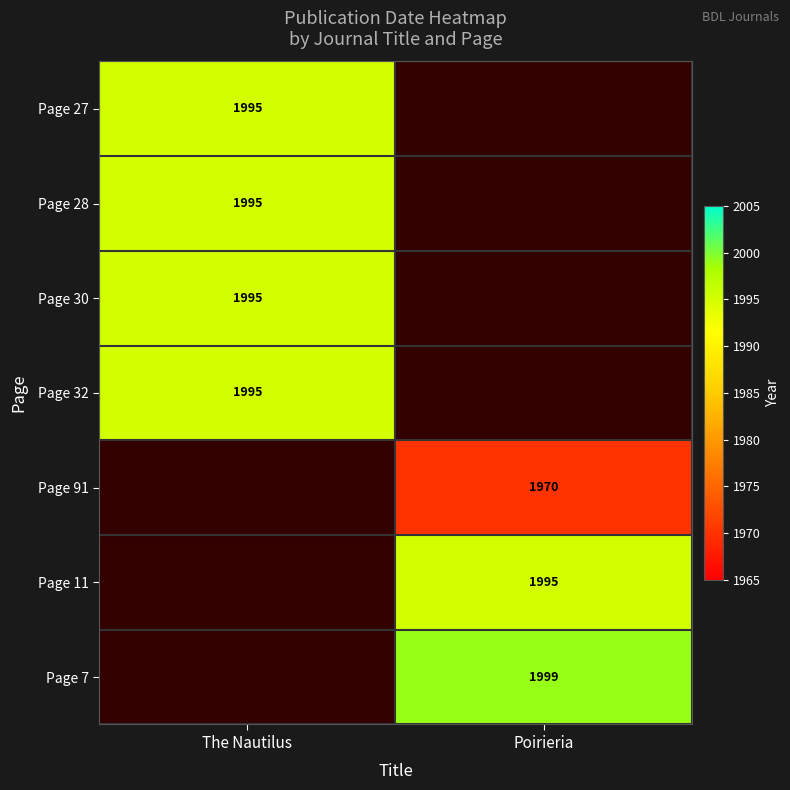

The value of Page 11 at Poirieria is 1995. True or false?

True